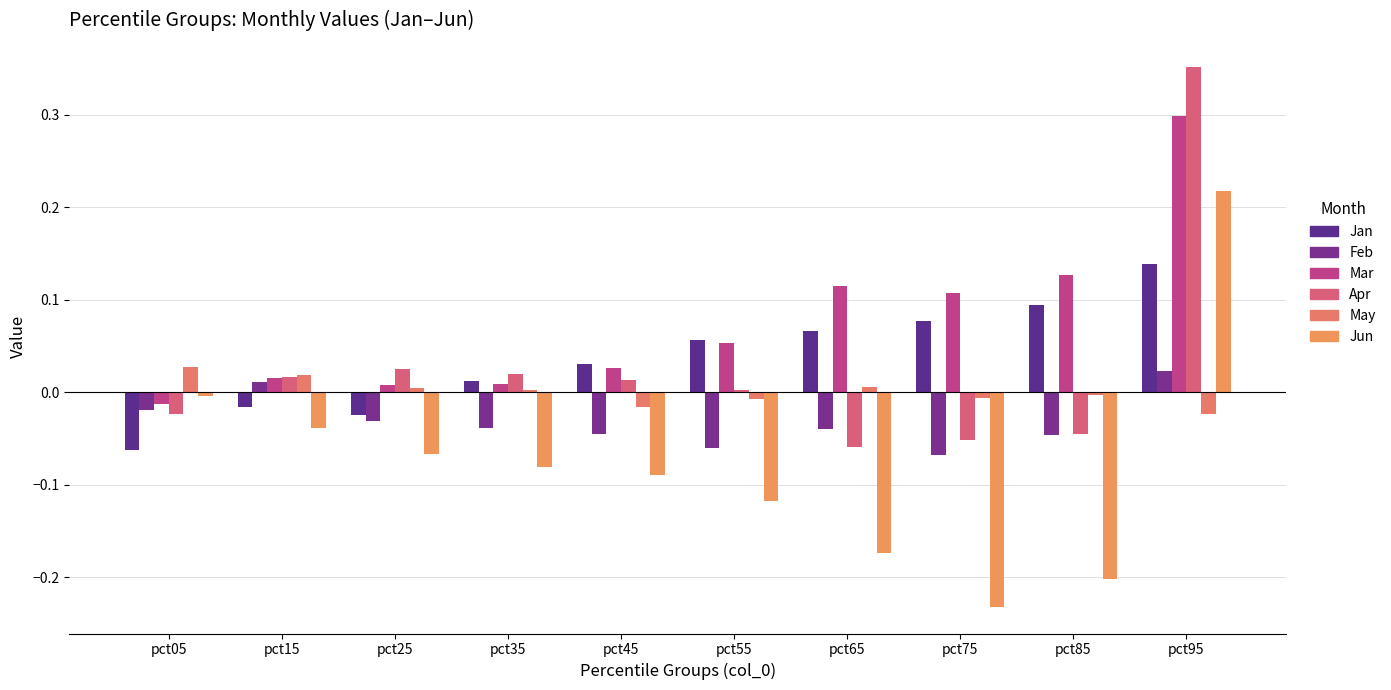

At which label is Jun closest to 0?

pct05